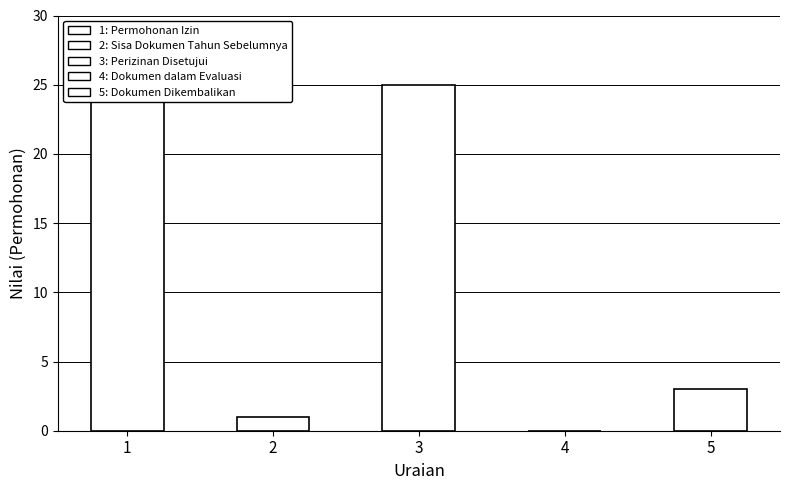

How many bars are there in total?

5